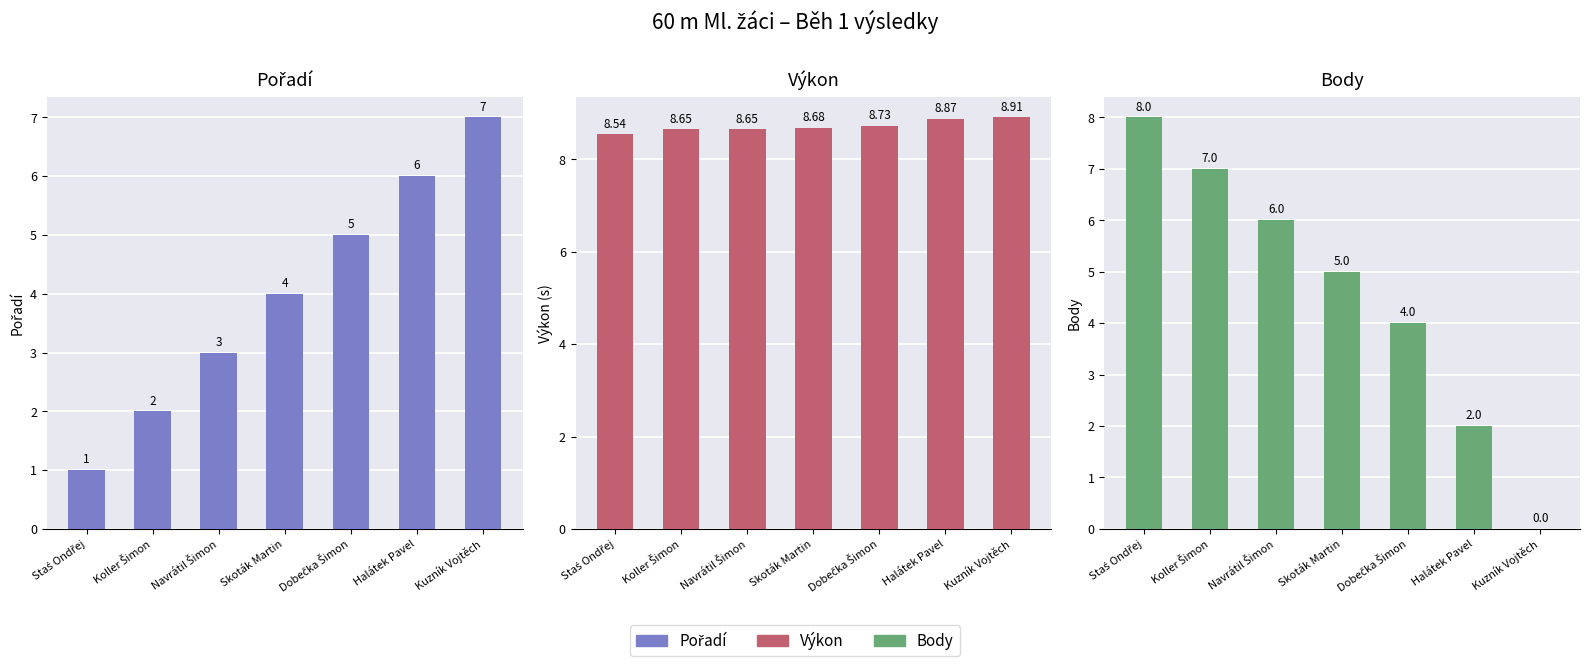

Reading left to right, transcribe all the data shown in this chart.

Pořadí: Staś Ondřej=1.0	Koller Šimon=2.0	Navrátil Šimon=3.0	Skoták Martin=4.0	Dobečka Šimon=5.0	Halátek Pavel=6.0	Kuzník Vojtěch=7.0
Výkon: Staś Ondřej=8.5	Koller Šimon=8.7	Navrátil Šimon=8.7	Skoták Martin=8.7	Dobečka Šimon=8.7	Halátek Pavel=8.9	Kuzník Vojtěch=8.9
Body: Staś Ondřej=8.0	Koller Šimon=7.0	Navrátil Šimon=6.0	Skoták Martin=5.0	Dobečka Šimon=4.0	Halátek Pavel=2.0	Kuzník Vojtěch=0.0